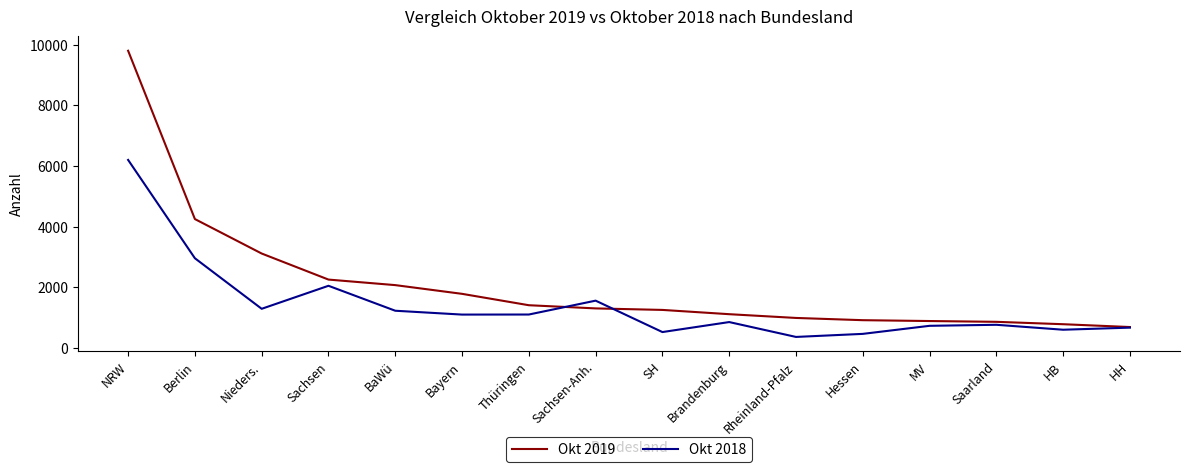

Is the value of Okt 2018 at HB greater than the value of Okt 2019 at Bayern?

No